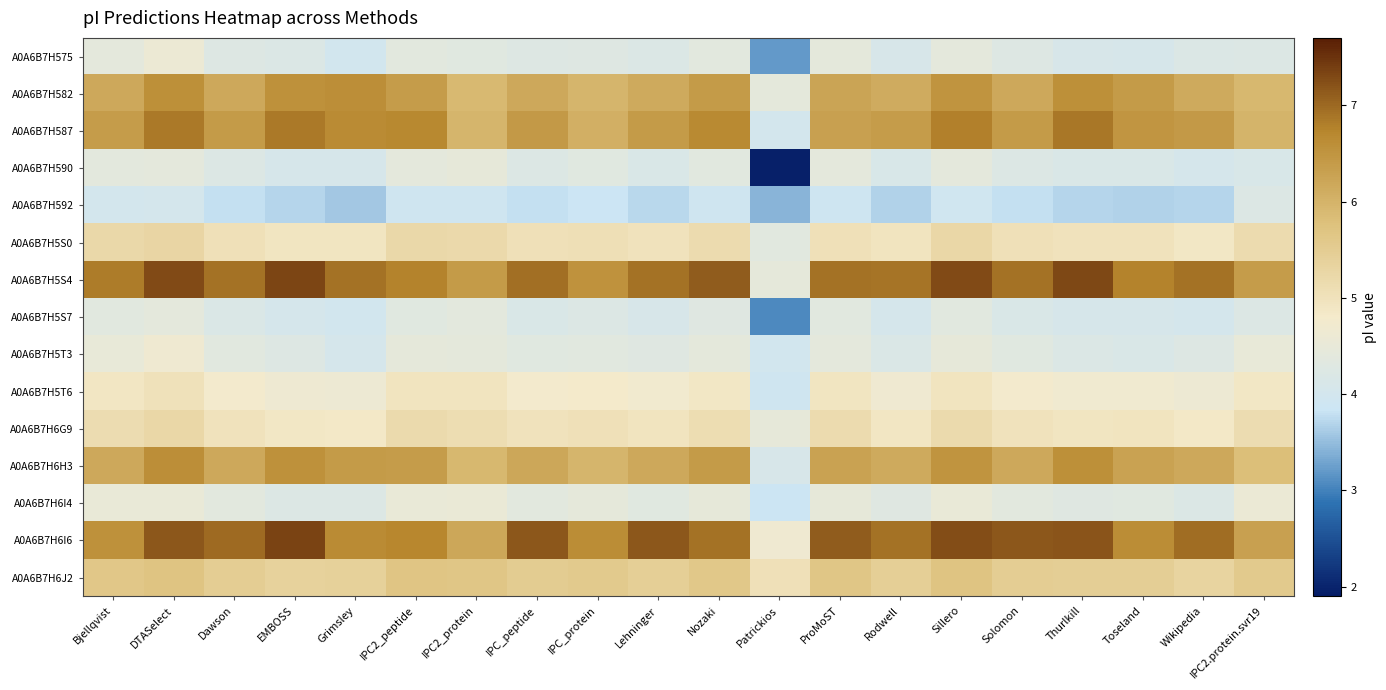

Which series has the largest total across all categories?

A0A6B7H5S4